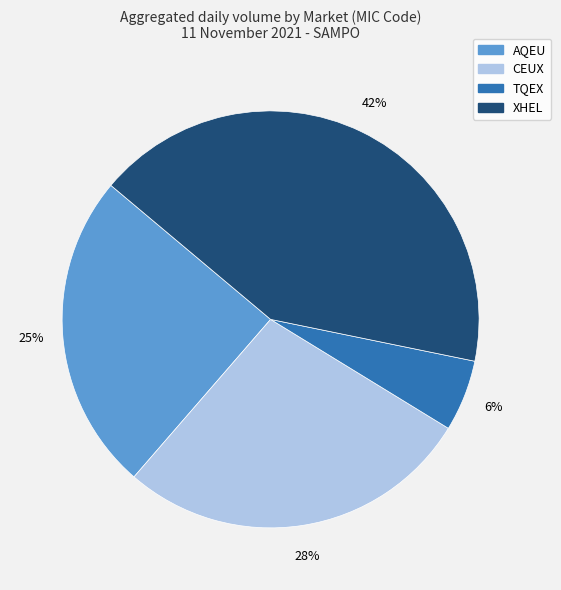

Between CEUX and XHEL, which is larger?

XHEL